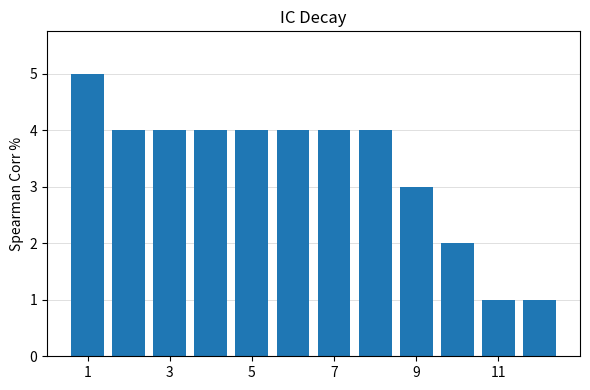

Are the bars grouped side by side (vs. stacked)?

No